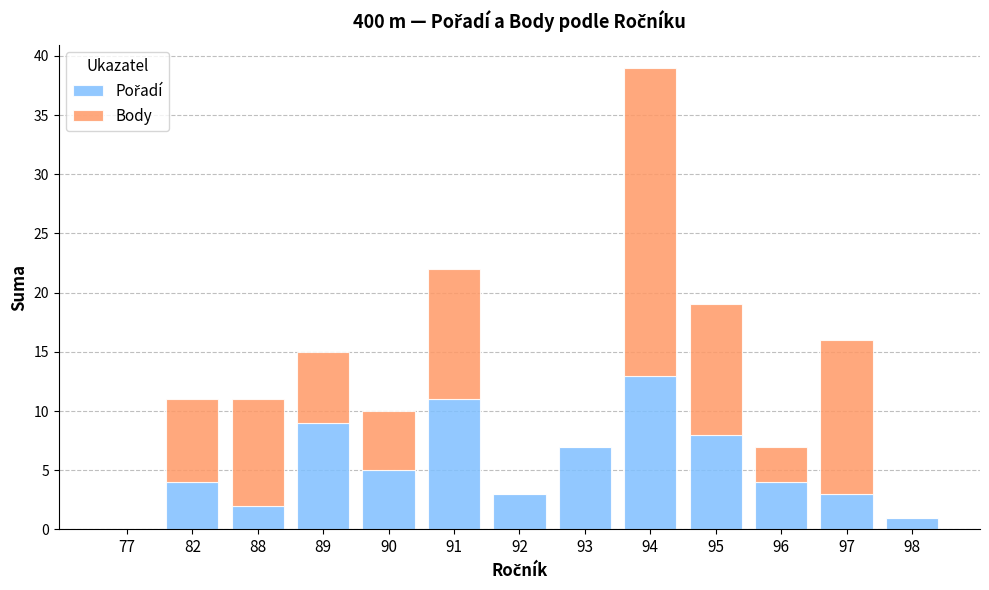

At which category is the sum across all series the highest?

94